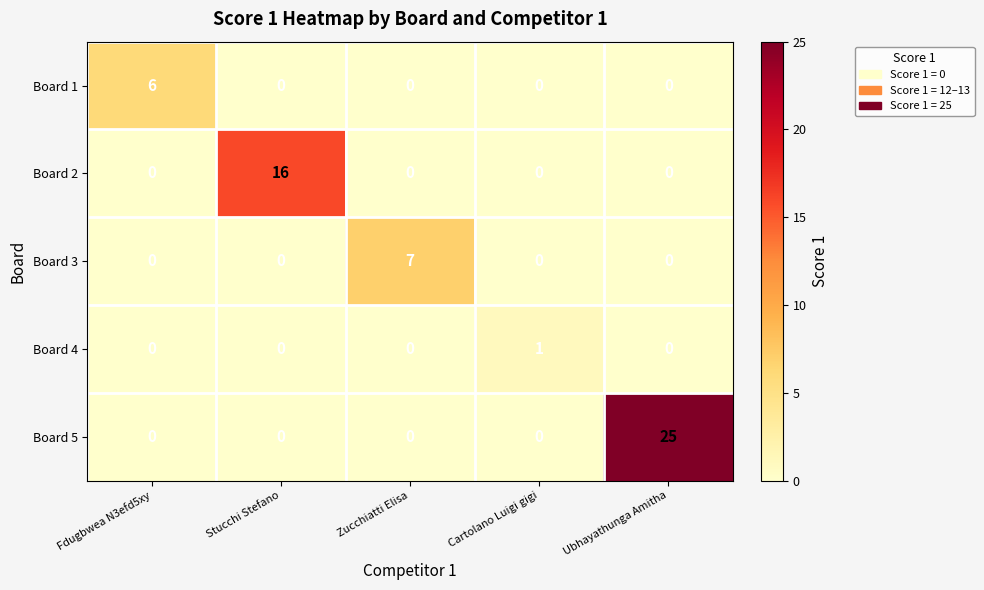

Is it true that Board 2 equals 0 at Zucchiatti Elisa?

True